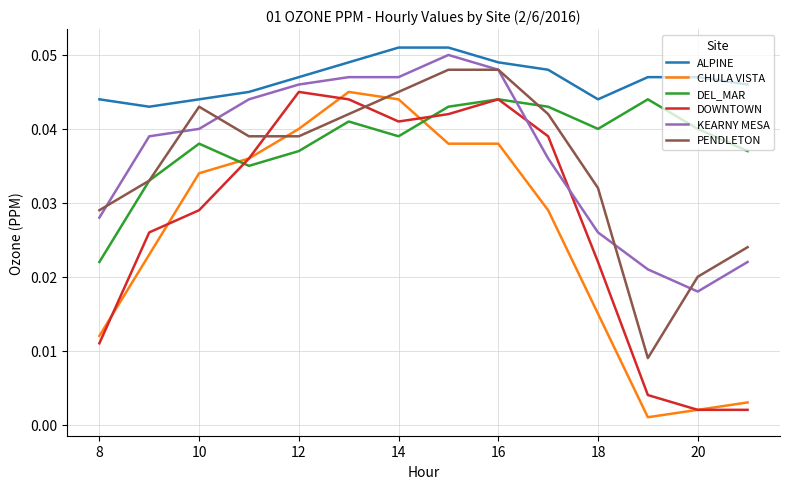

Which series has the largest total across all categories?

ALPINE